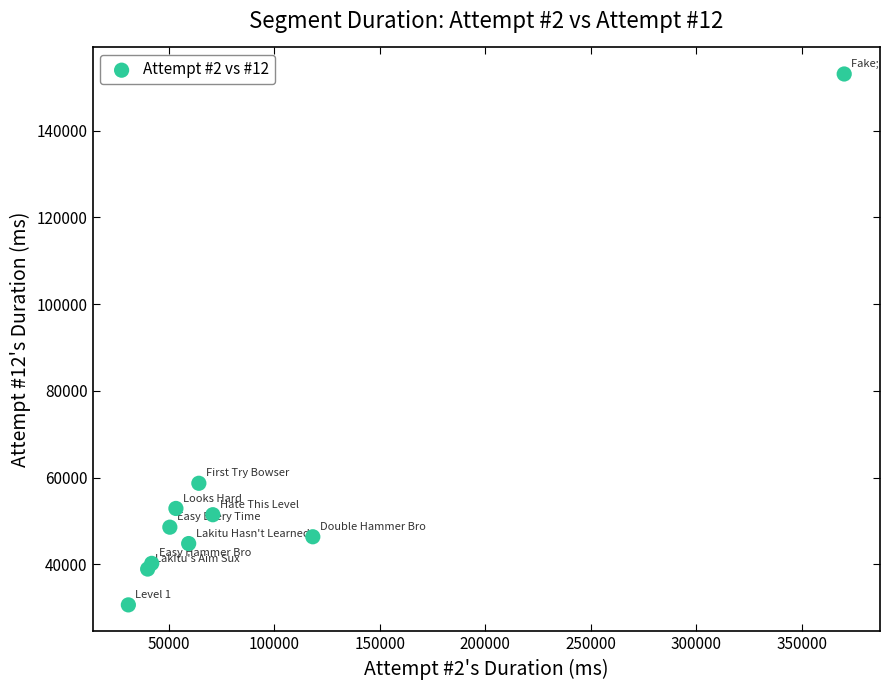

What Y value in the scatter plot is closest to 91882?

58715